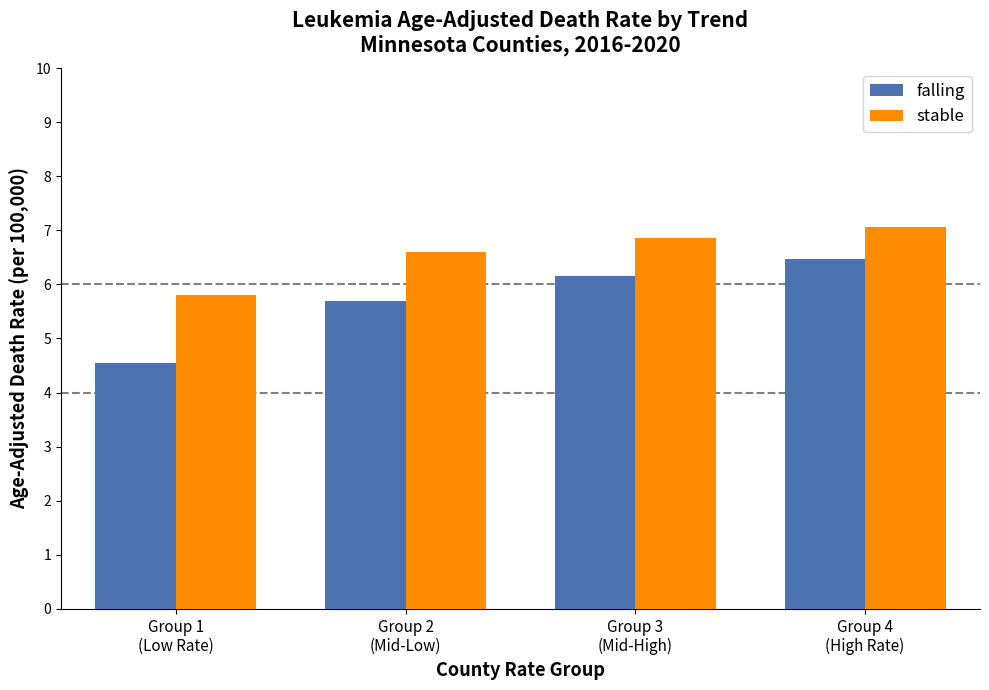

Rank the series by their average value, from lowest to highest.

falling, stable